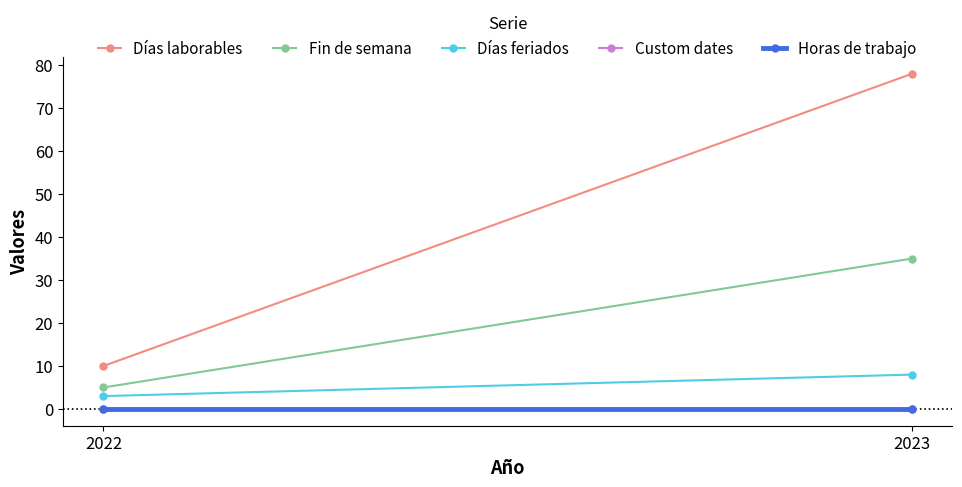

Rank the series at 2023 from lowest to highest value.

Custom dates, Horas de trabajo, Días feriados, Fin de semana, Días laborables